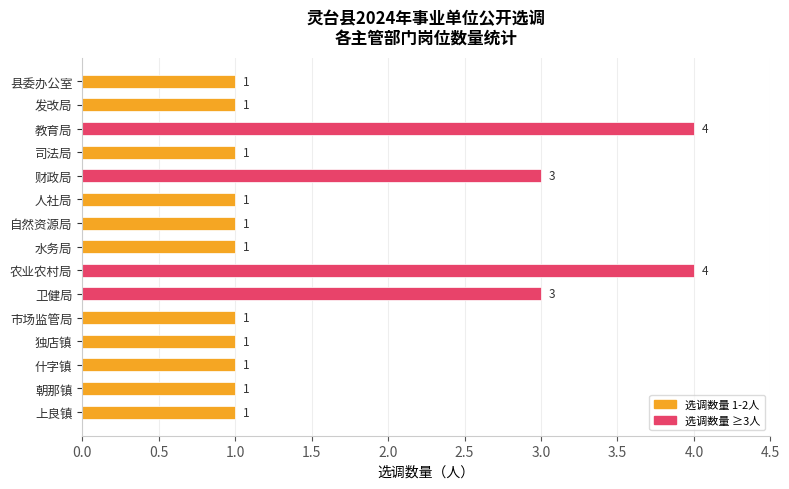

What is the smallest value displayed?

1